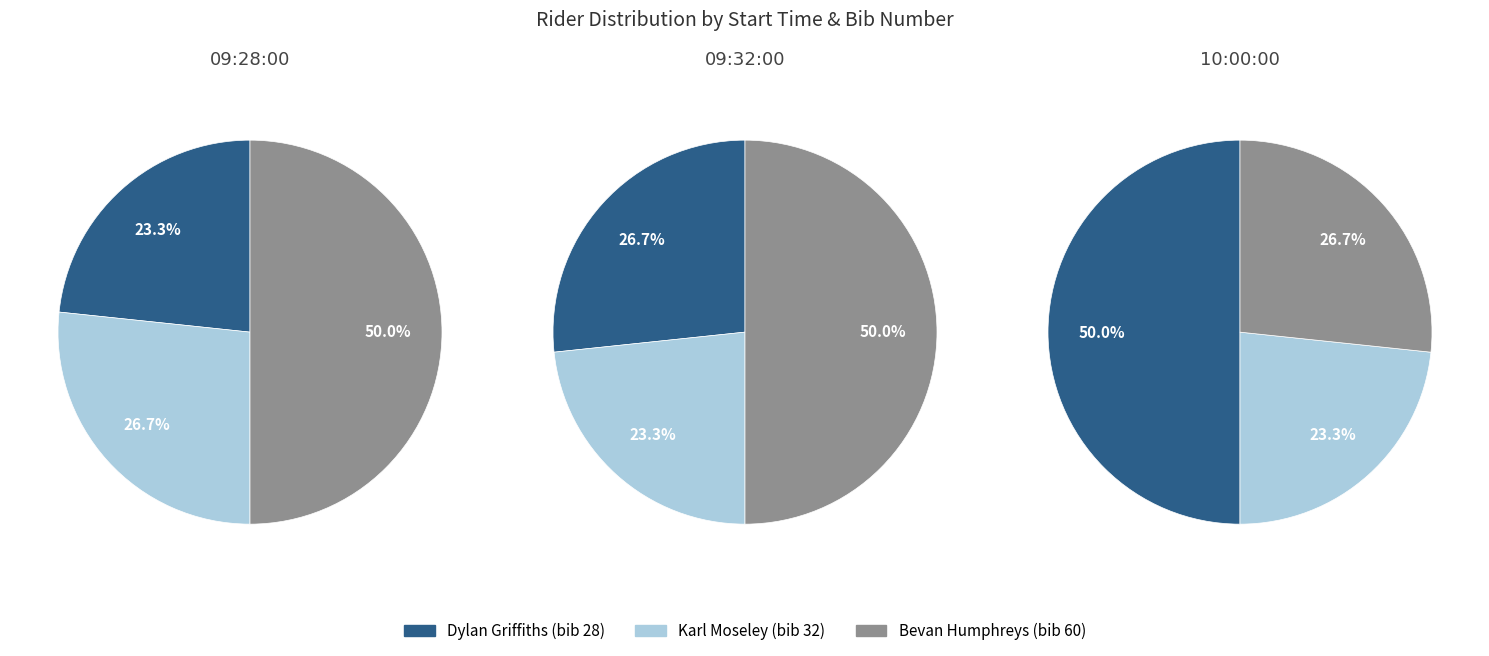

What is the largest slice in the pie chart?

10:00:00